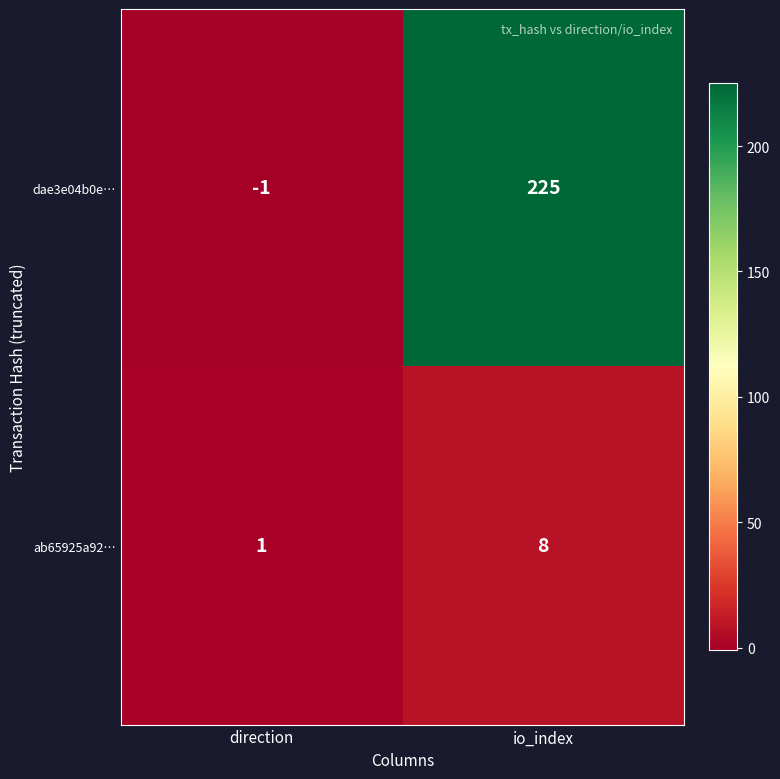

What is the highest value of the dae3e04b0e… series?

225